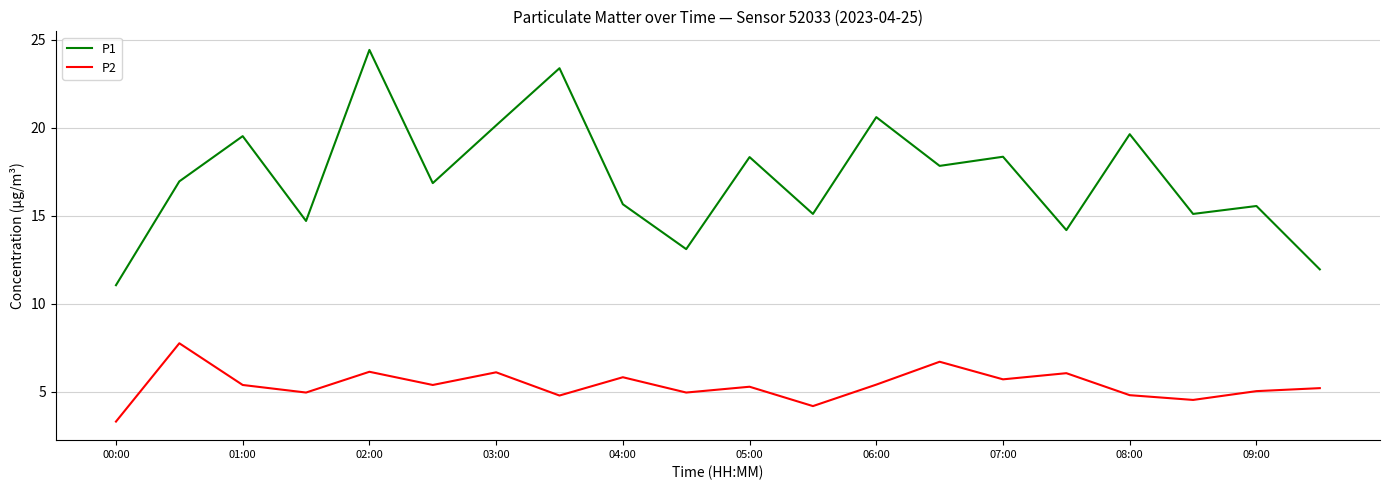

What is the difference between the maximum and minimum values in the P1 series?

13.4